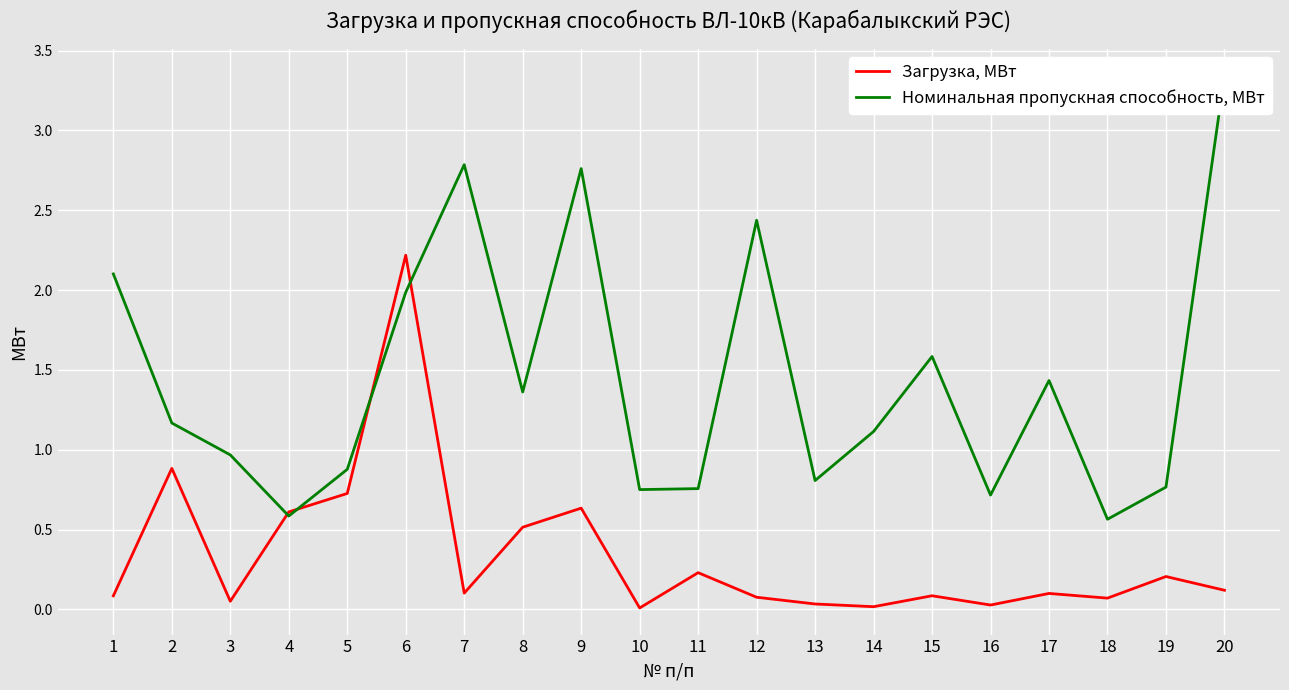

Reading right to left, what are all the values shown in this chart?

Загрузка, МВт: 0.1	0.2	0.1	0.1	0.0	0.1	0.0	0.0	0.1	0.2	0.0	0.6	0.5	0.1	2.2	0.7	0.6	0.1	0.9	0.1
Номинальная пропускная способность, МВт: 3.3	0.8	0.6	1.4	0.7	1.6	1.1	0.8	2.4	0.8	0.8	2.8	1.4	2.8	2.0	0.9	0.6	1.0	1.2	2.1